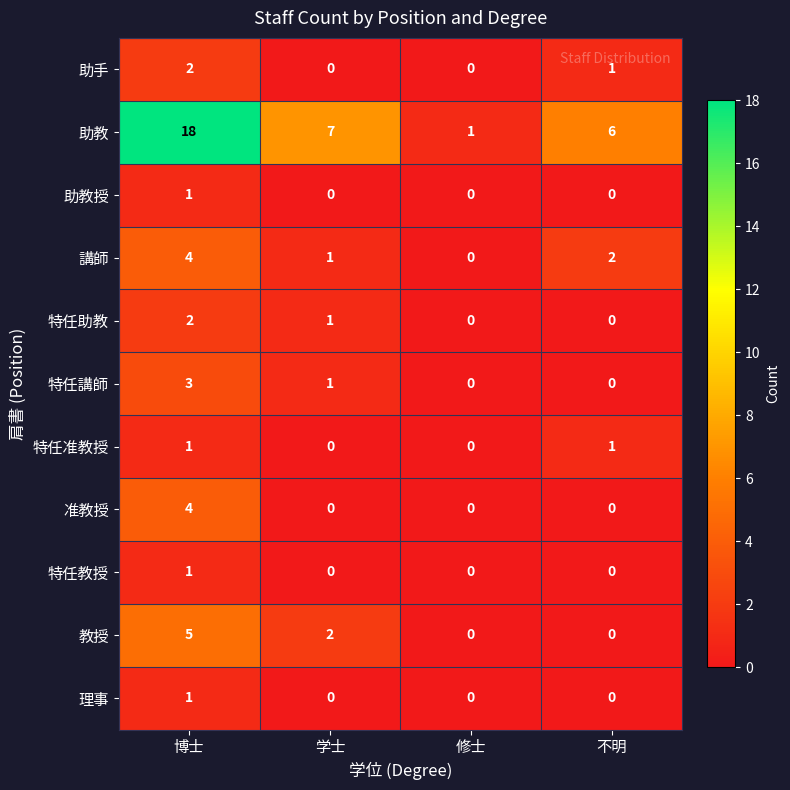

Count the 講師 values in the range 1 to 4.

3